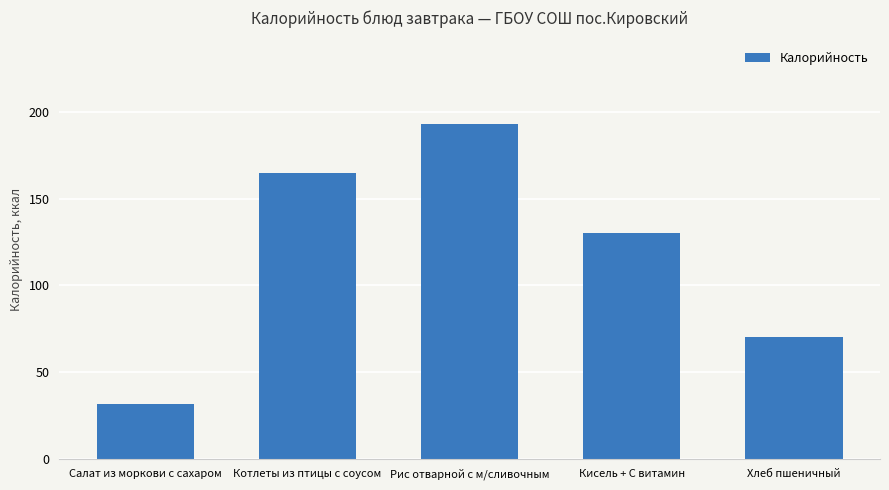

What is the smallest value displayed?

31.4